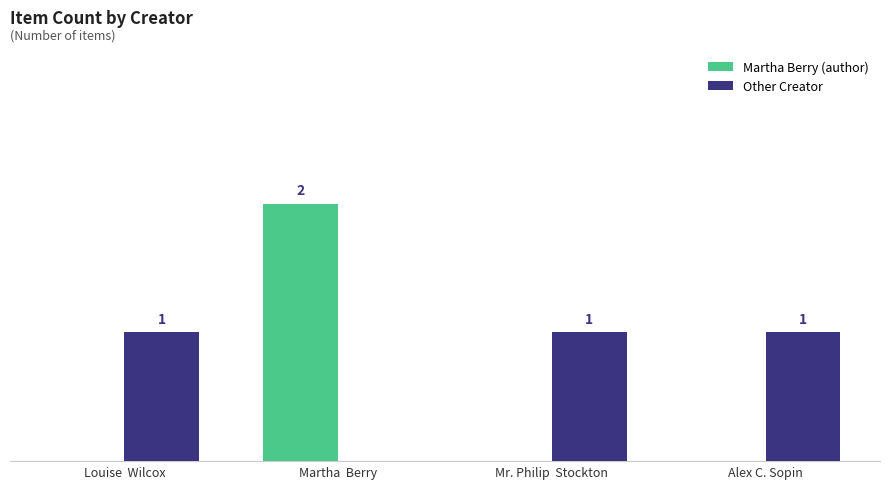

What are all the series names shown in the legend?

Martha Berry (author), Other Creator